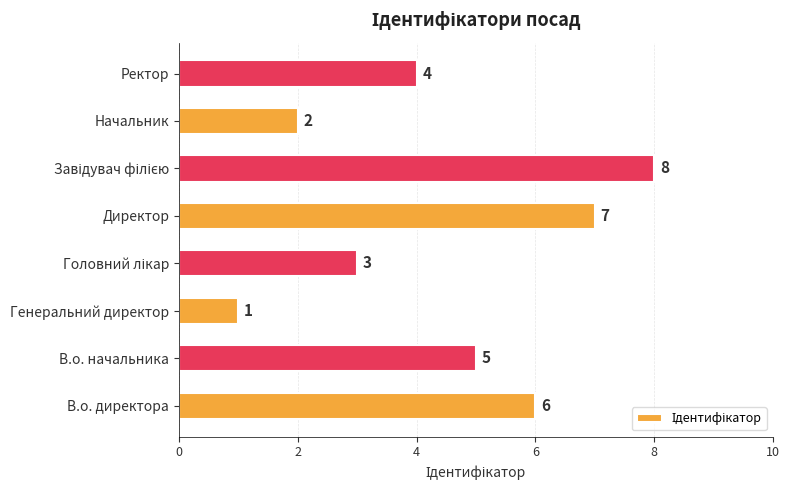

The value at Директор is 4. True or false?

False